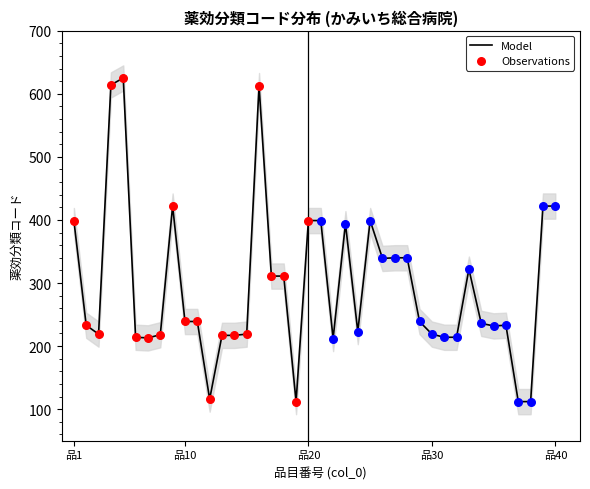

What is the ratio of the value at 12 to the value at 39?

0.3